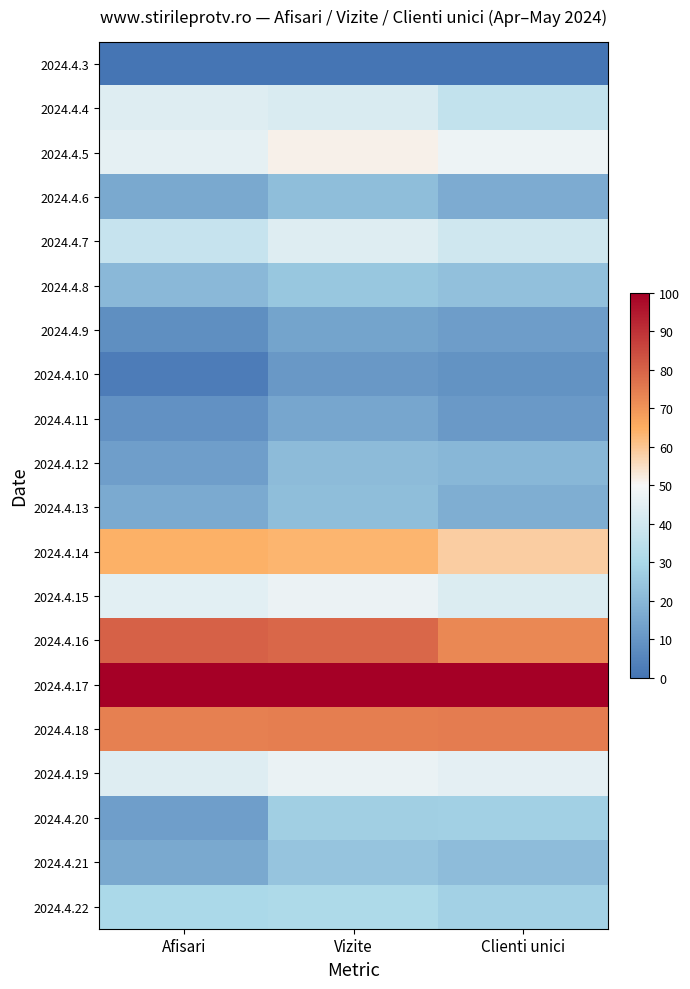

Reading right to left, extract all data points from this chart.

2024.4.3: Clienti unici=0.0	Vizite=0.0	Afisari=0.0
2024.4.4: Clienti unici=36.2	Vizite=42.4	Afisari=43.5
2024.4.5: Clienti unici=47.5	Vizite=51.2	Afisari=45.7
2024.4.6: Clienti unici=16.5	Vizite=22.0	Afisari=15.7
2024.4.7: Clienti unici=39.5	Vizite=43.6	Afisari=37.3
2024.4.8: Clienti unici=23.0	Vizite=25.0	Afisari=20.5
2024.4.9: Clienti unici=12.1	Vizite=14.1	Afisari=8.0
2024.4.10: Clienti unici=9.3	Vizite=10.6	Afisari=2.4
2024.4.11: Clienti unici=11.3	Vizite=15.2	Afisari=8.8
2024.4.12: Clienti unici=20.1	Vizite=21.1	Afisari=12.6
2024.4.13: Clienti unici=17.5	Vizite=22.2	Afisari=16.1
2024.4.14: Clienti unici=58.5	Vizite=63.5	Afisari=64.3
2024.4.15: Clienti unici=43.0	Vizite=47.2	Afisari=44.7
2024.4.16: Clienti unici=72.4	Vizite=79.1	Afisari=80.5
2024.4.17: Clienti unici=100.0	Vizite=100.0	Afisari=100.0
2024.4.18: Clienti unici=74.7	Vizite=74.6	Afisari=73.9
2024.4.19: Clienti unici=45.2	Vizite=46.6	Afisari=43.6
2024.4.20: Clienti unici=27.4	Vizite=27.3	Afisari=12.5
2024.4.21: Clienti unici=21.8	Vizite=23.9	Afisari=15.8
2024.4.22: Clienti unici=28.0	Vizite=31.0	Afisari=30.4